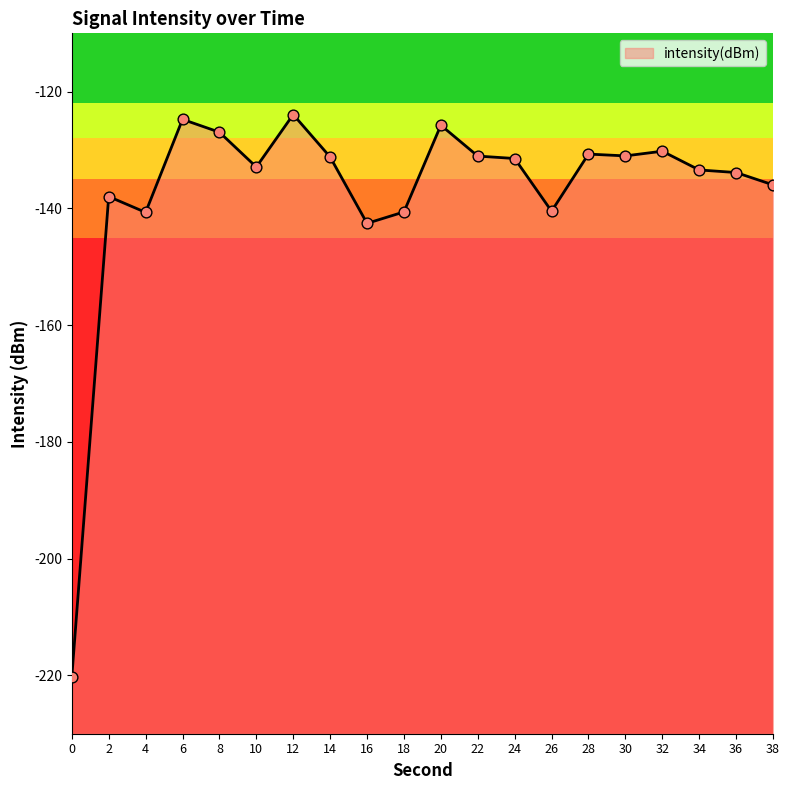

What is the change in value from 0 to 8?

+93.4